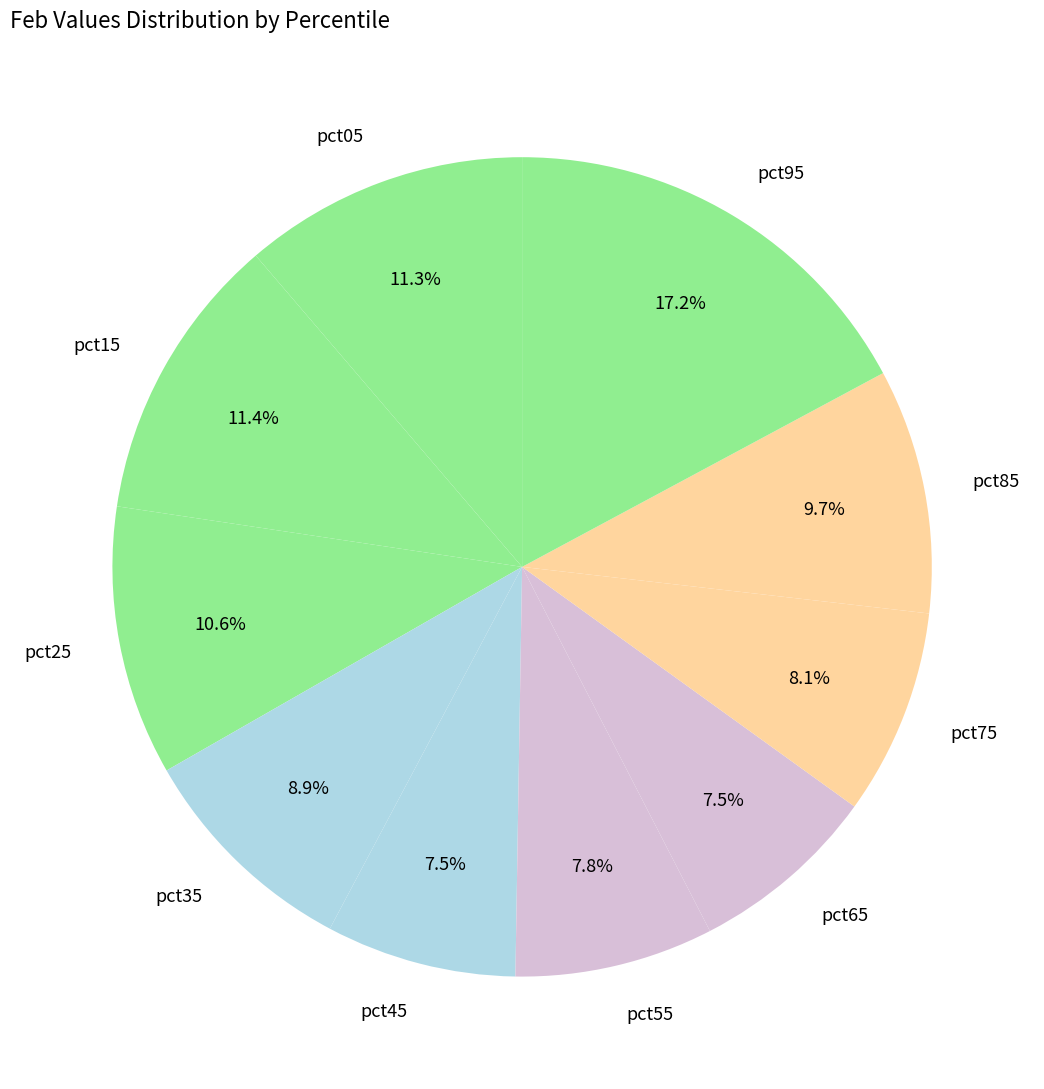

How many segments does this pie chart have?

10